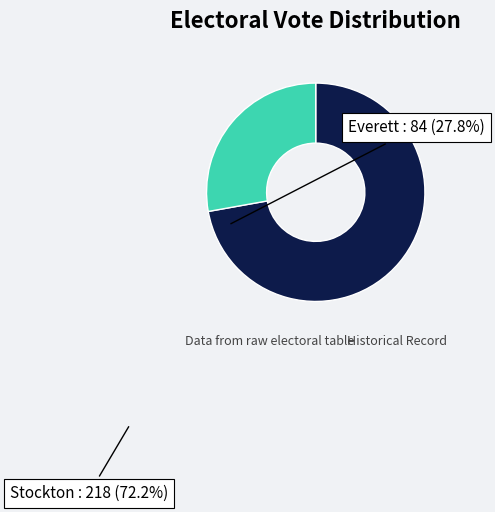

True or false: Everett accounts for 28% of the total.

True